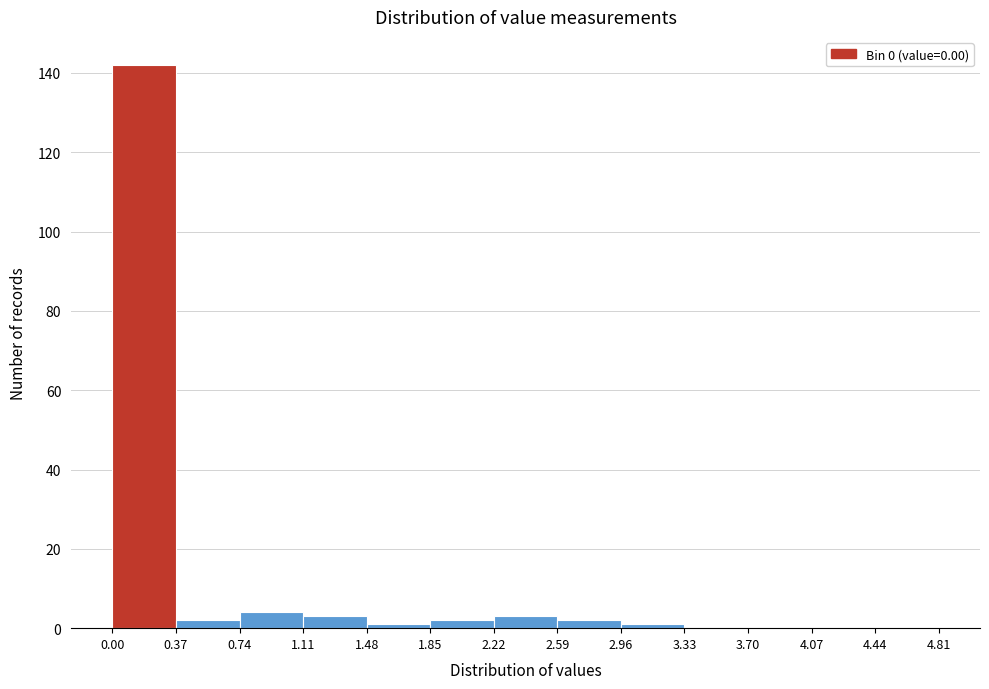

Reading left to right, list every bar in this chart as the range it spans on the x-axis followed by its height. The values are not printed on the chart, so give them approximately, as read against the axis.

0.00 to 0.37: 142
0.37 to 0.74: 2
0.74 to 1.11: 4
1.11 to 1.48: 4
1.48 to 1.85: under 2
1.85 to 2.22: 2
2.22 to 2.59: 4
2.59 to 2.96: 2
2.96 to 3.33: under 2
3.33 to 3.70: 0
3.70 to 4.07: 0
4.07 to 4.44: 0
4.44 to 4.81: 0